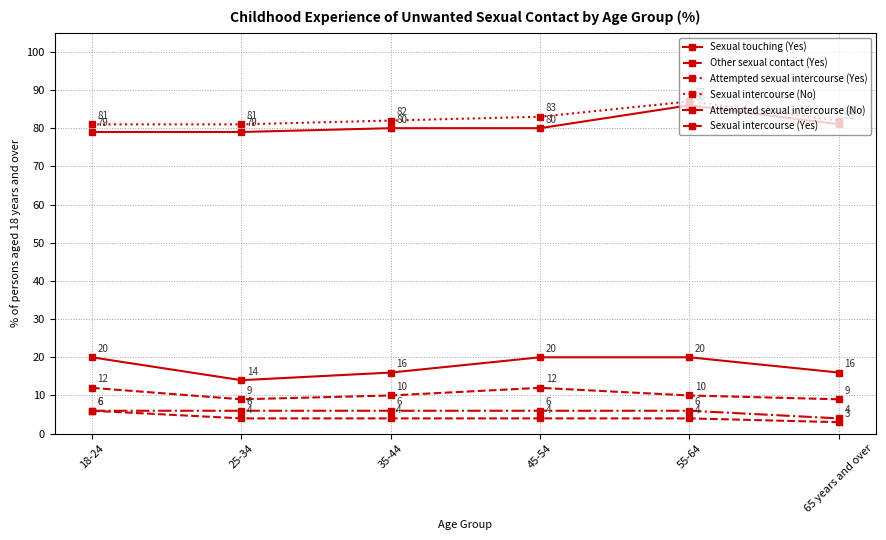

What is the difference between the maximum and second lowest values in the Sexual intercourse (No) series?

6